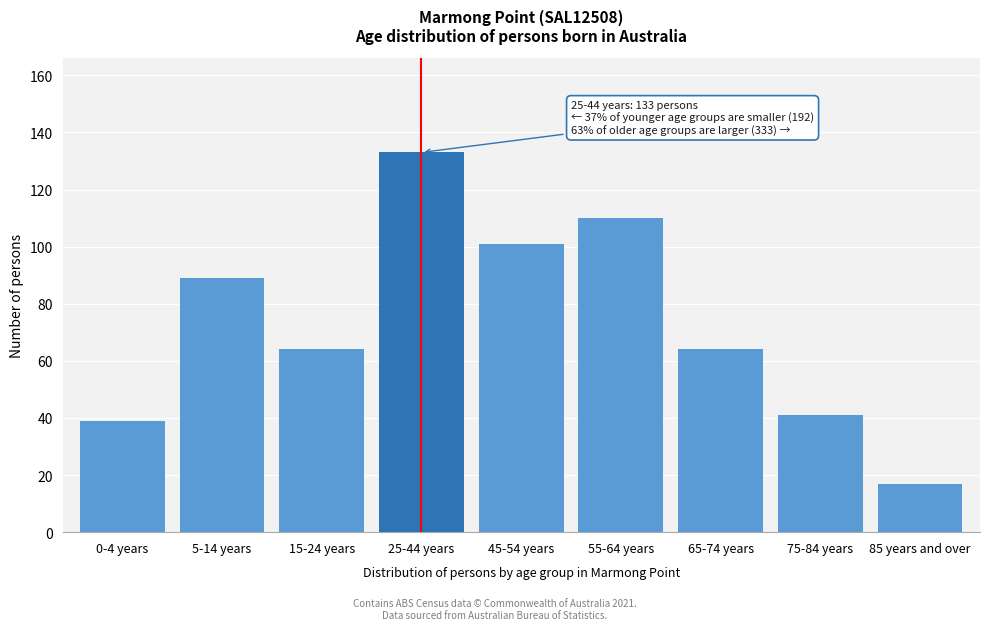

Reading left to right, extract all data points from this chart.

0-4 years=39	5-14 years=89	15-24 years=64	25-44 years=133	45-54 years=101	55-64 years=110	65-74 years=64	75-84 years=41	85 years and over=17